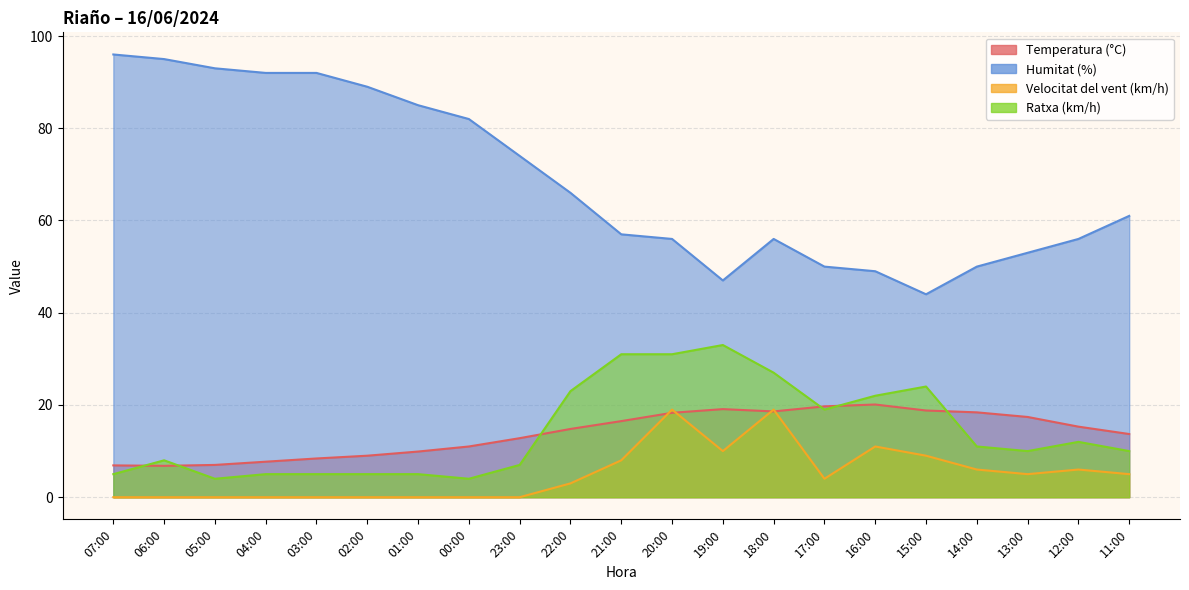

What is the approximate value of Temperatura (°C) at 14:00?

18.4